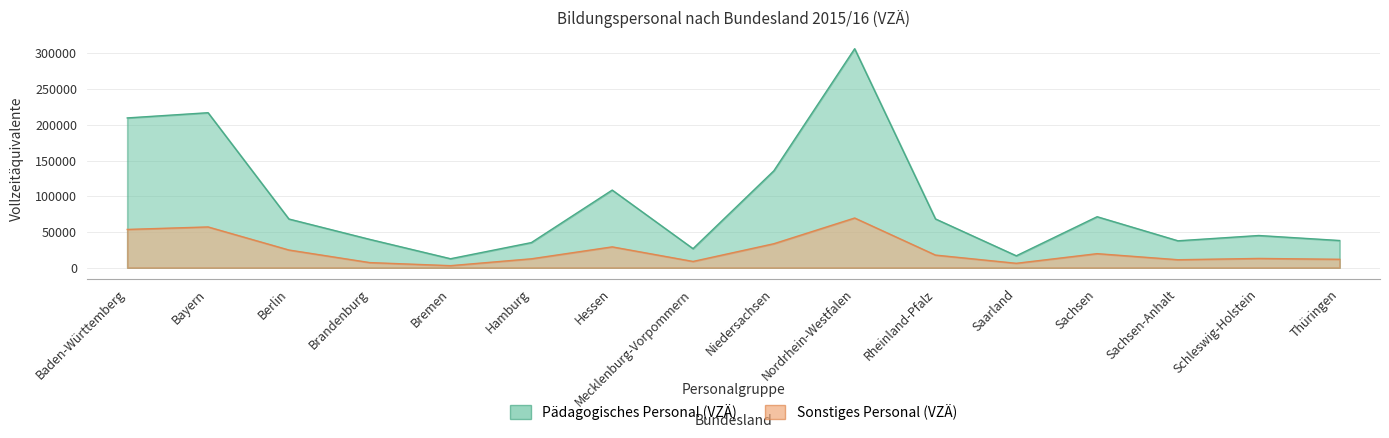

What is the value of the Sonstiges Personal (VZÄ) point at the 2nd from the left?

57000